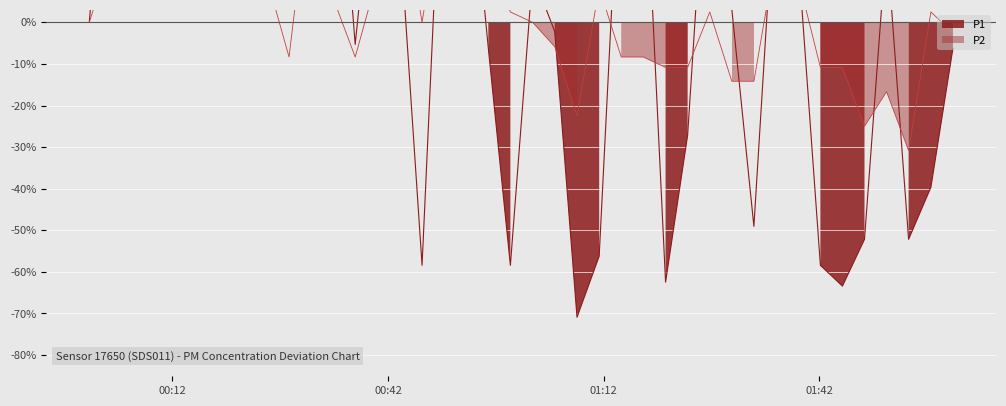

At which category does P1 reach its first local peak?

00:42